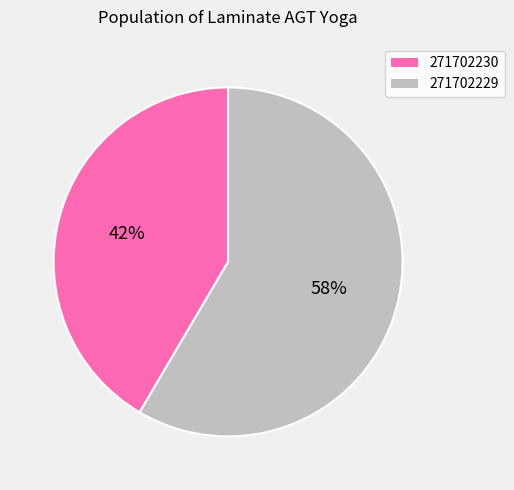

Rank the categories by value from lowest to highest.

271702230, 271702229